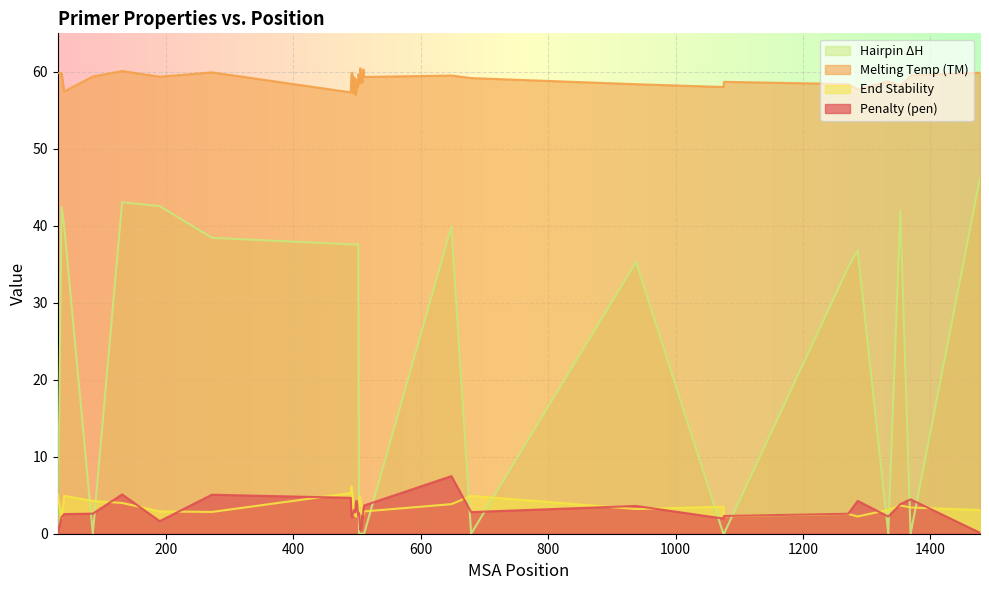

What is the sum of the PRIMER_LEFT_0_HAIRPIN_TH values at 1075 and 492?

37.6